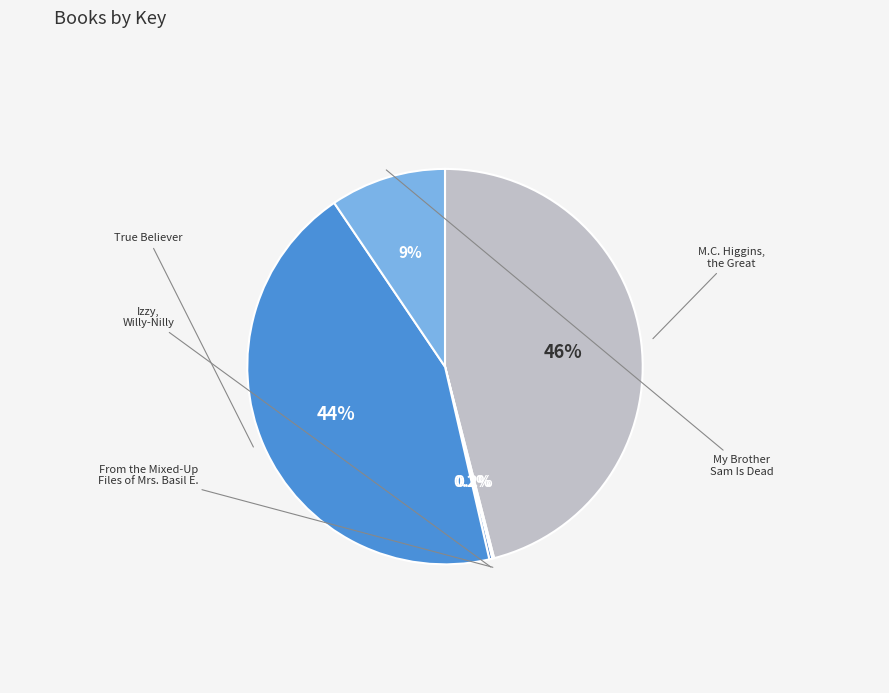

Is there any slice that represents more than half of the pie?

No